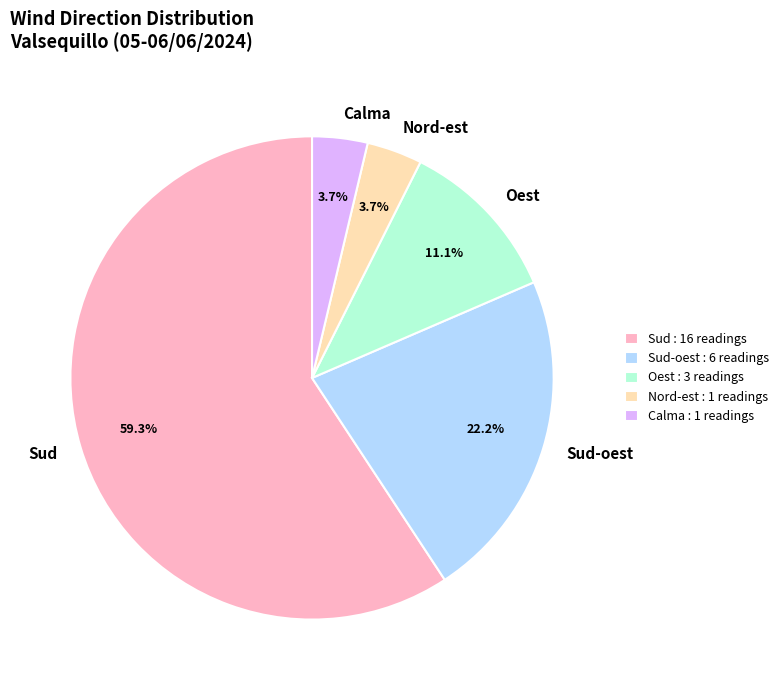

Between Calma and Sud, which is larger?

Sud